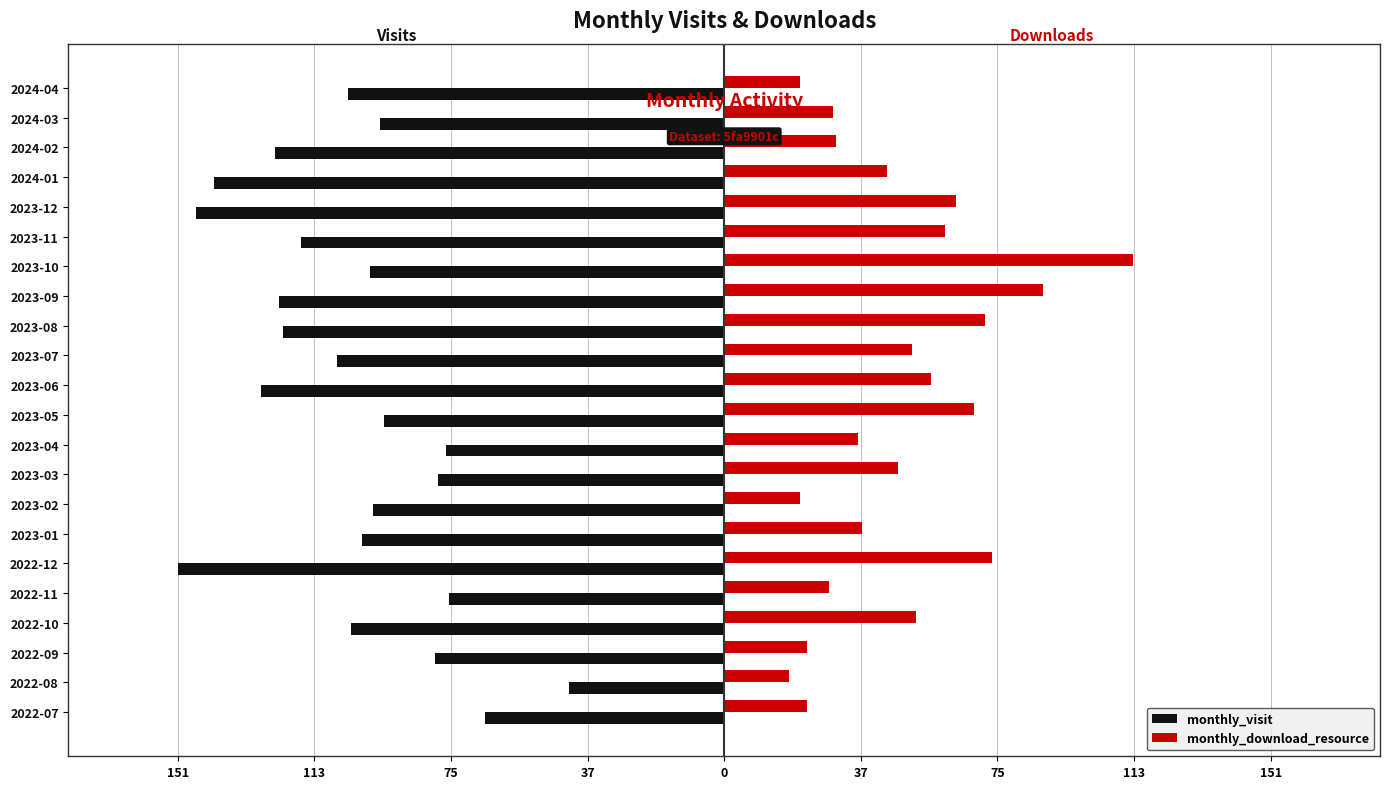

How many values in the monthly_visit series are below -100?

11